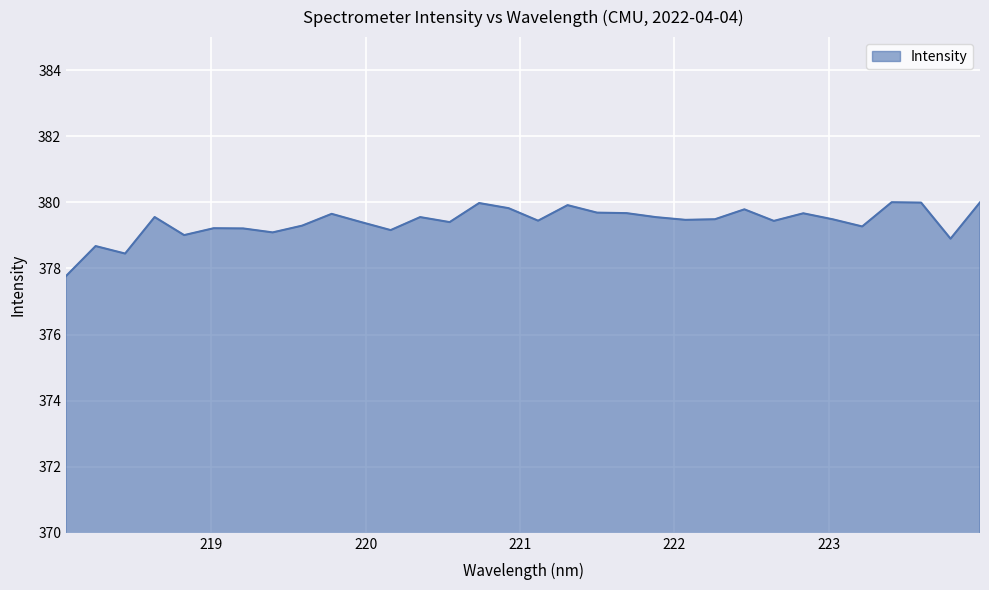

What is the maximum value shown in the chart?

380.0